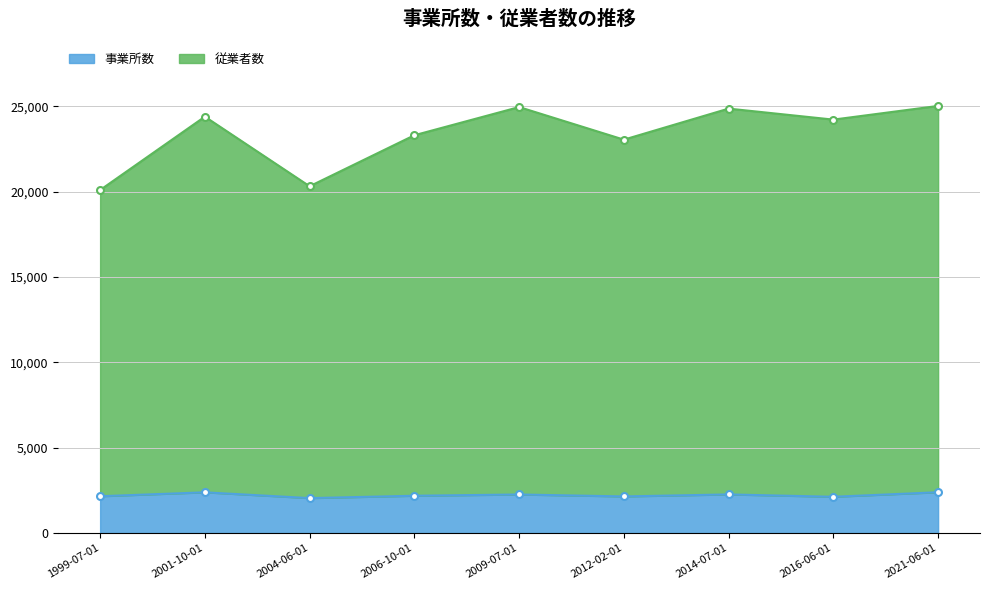

At which label does 事業所数 first exceed 2186?

2001-10-01